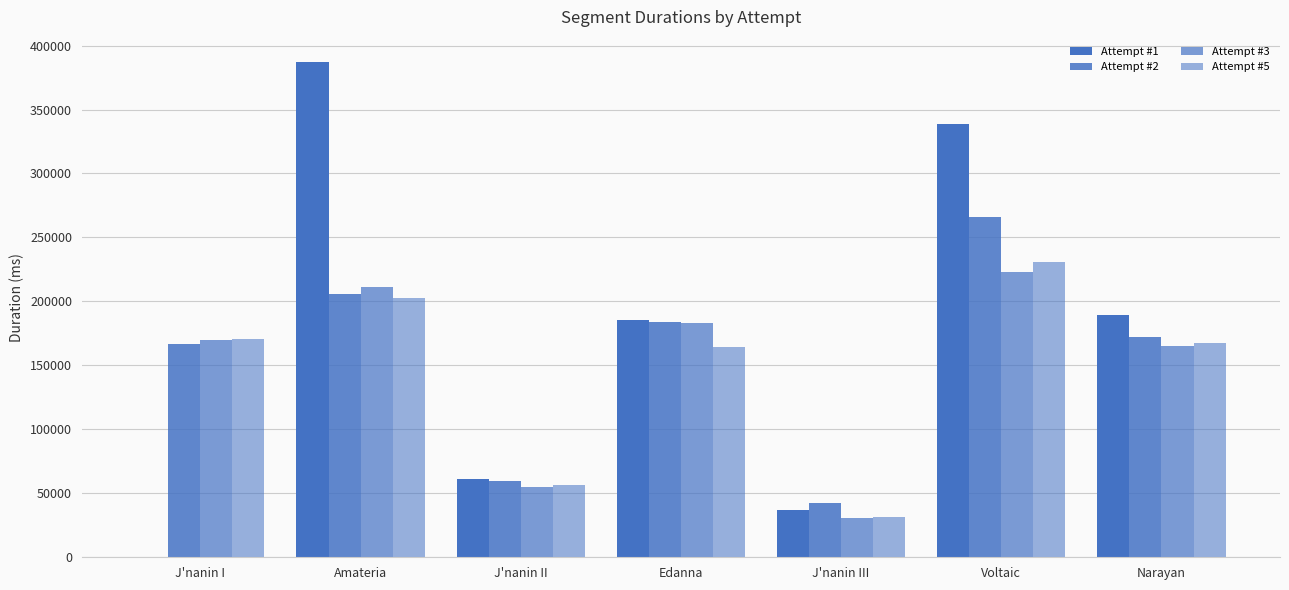

How many positive values does the Attempt #1 series have?

6